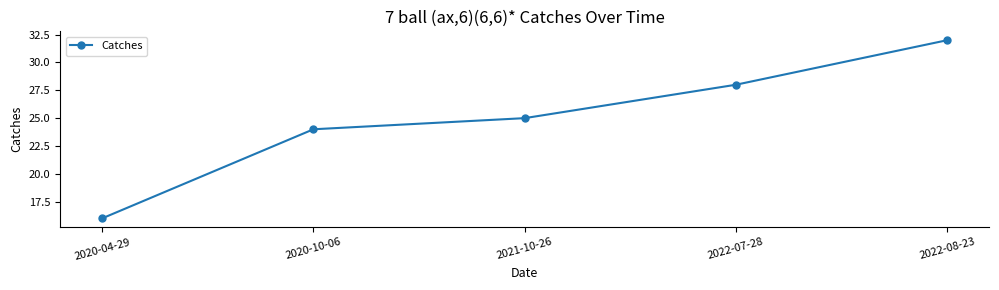

Is this an area chart (filled region under the line)?

No